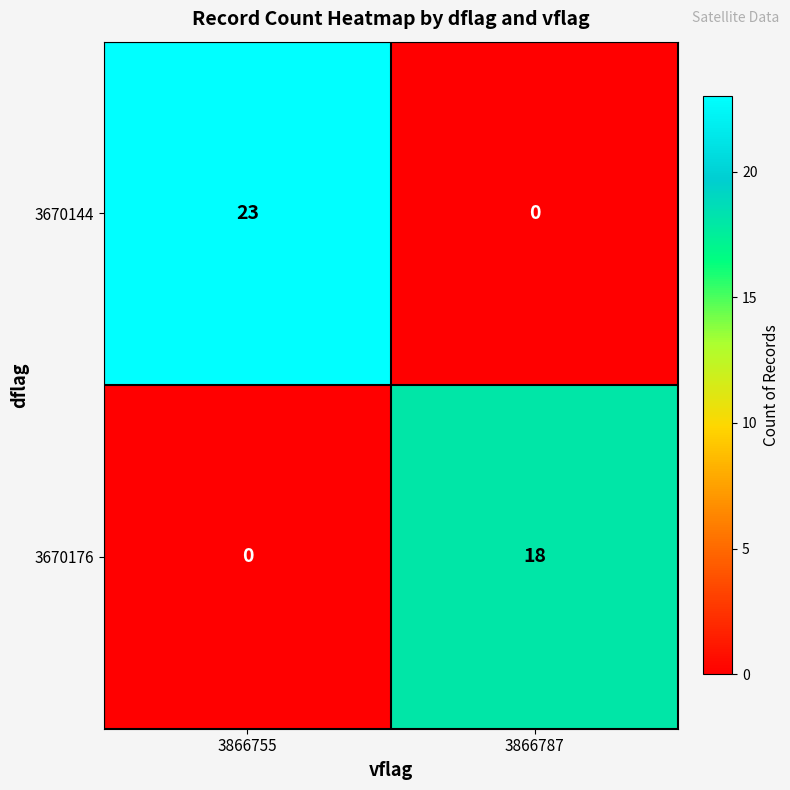

True or false: 3670176 has a value of 18 at 3866787.

True